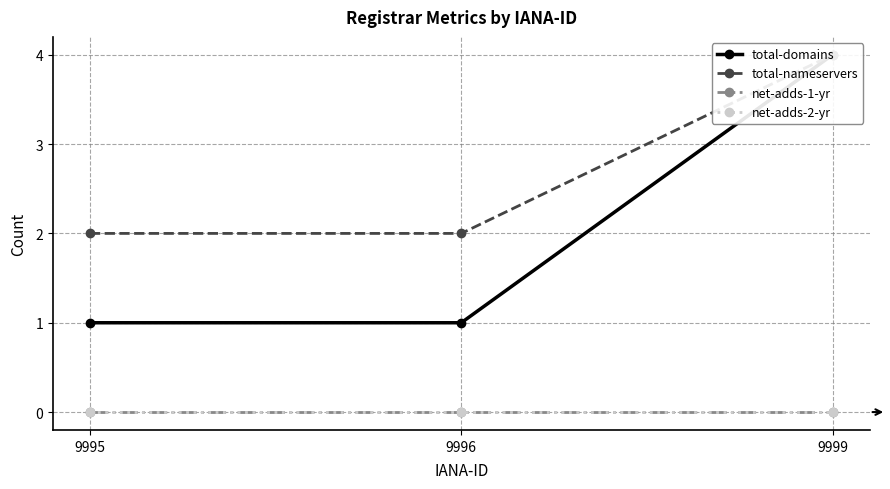

What is the spread (max minus min) of values at 9996?

2